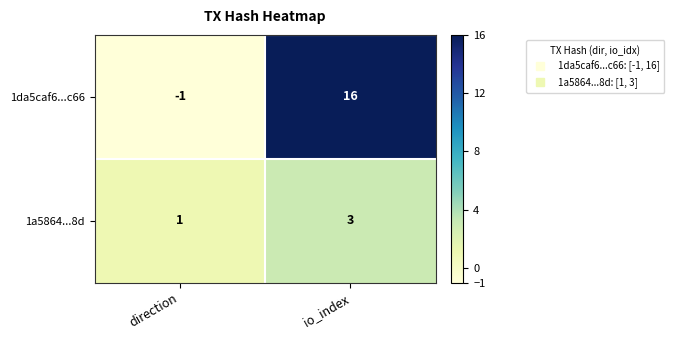

What is the sum of all 1a5864...8d values?

4